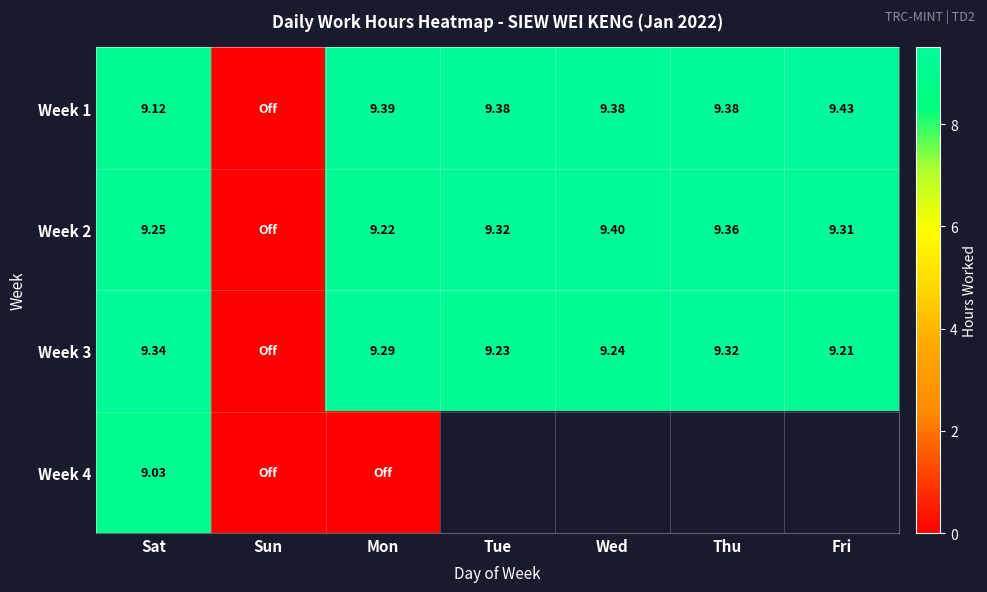

Is the value of Week 1 at Sat greater than the value of Week 3 at Wed?

No